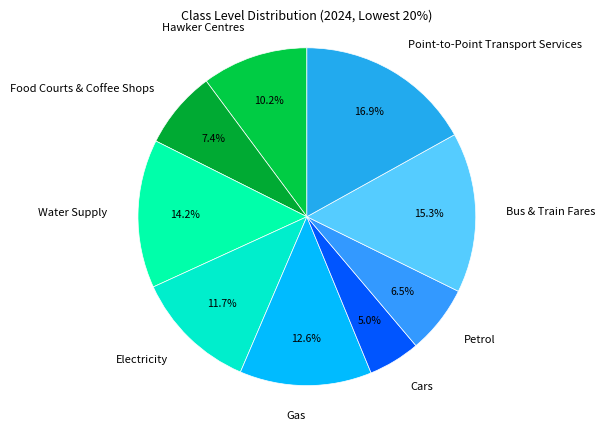

To the nearest percent, what is the difference between the Food Courts & Coffee Shops and Petrol slice percentages?

1%